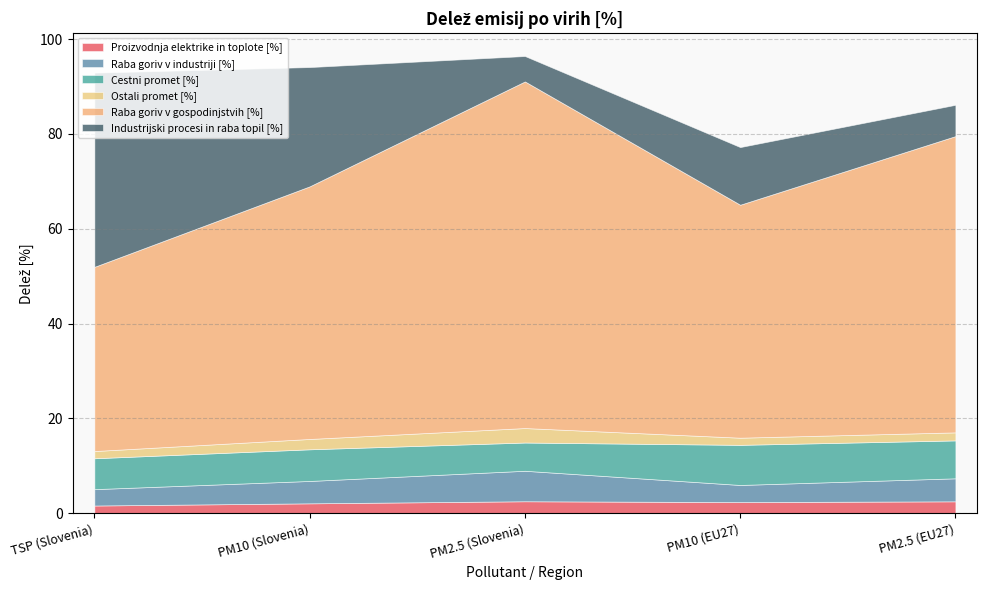

Where does the Raba goriv v gospodinjstvih [%] series first go above 53?

PM10 (Slovenia)